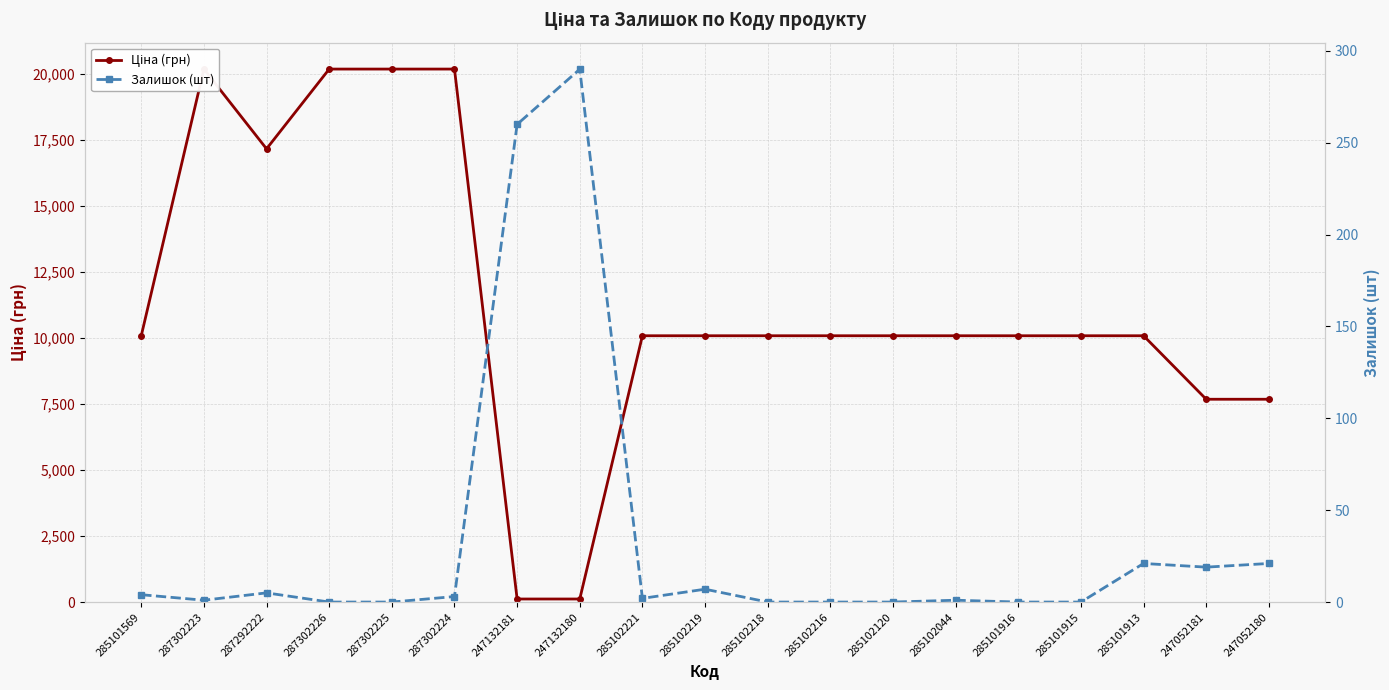

What is the total value across all series at 285102216?

10085.8